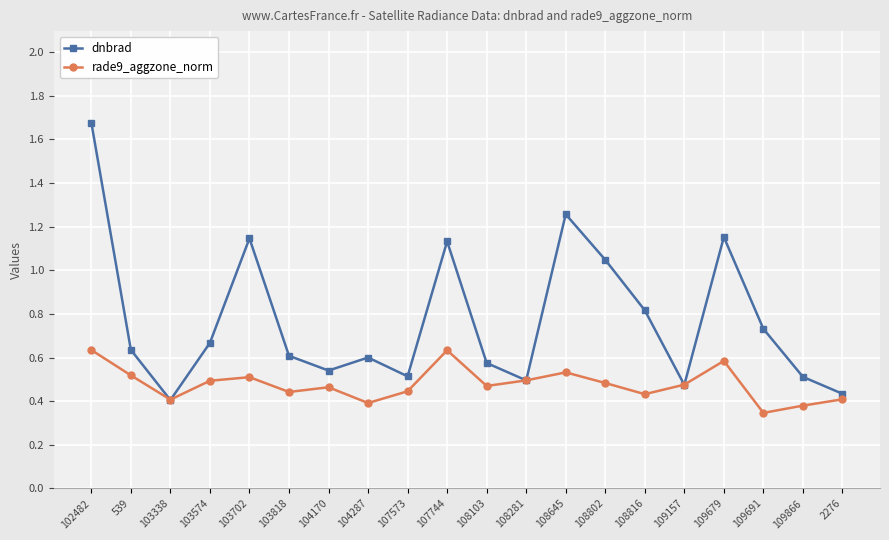

Which series has the largest range (max minus min)?

dnbrad